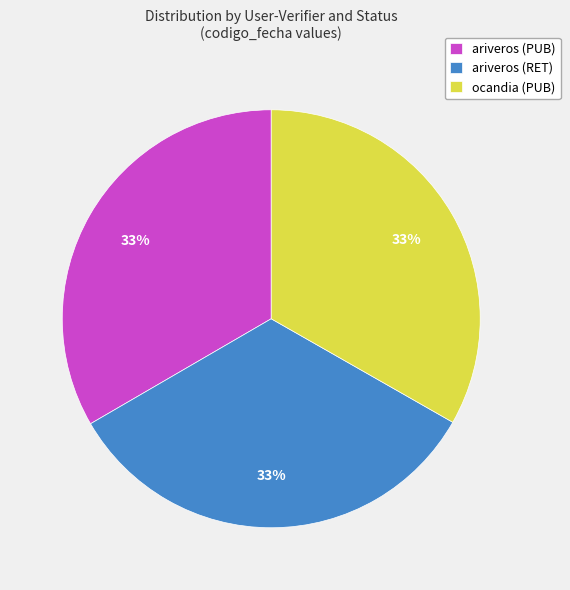

What is the ratio of the value at ocandia (PUB) to the value at ariveros (RET)?

1.0